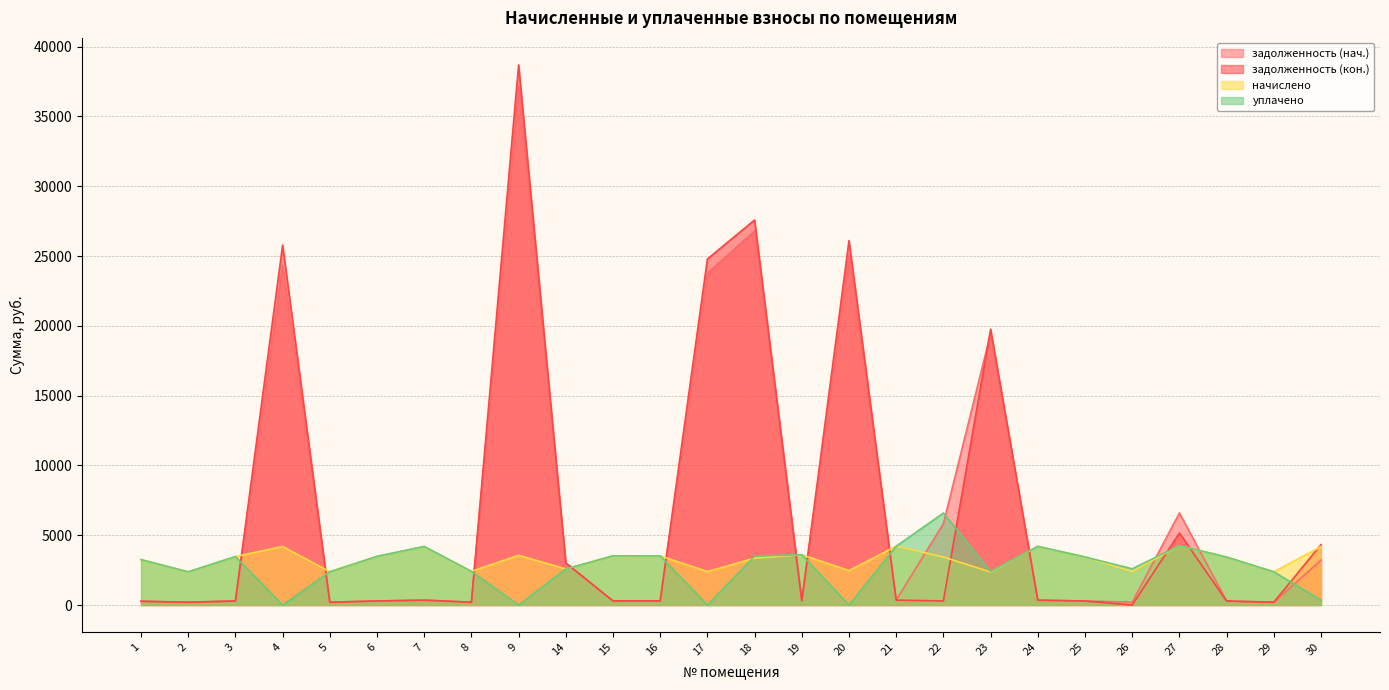

Which has a higher value, 2 or 29?

2